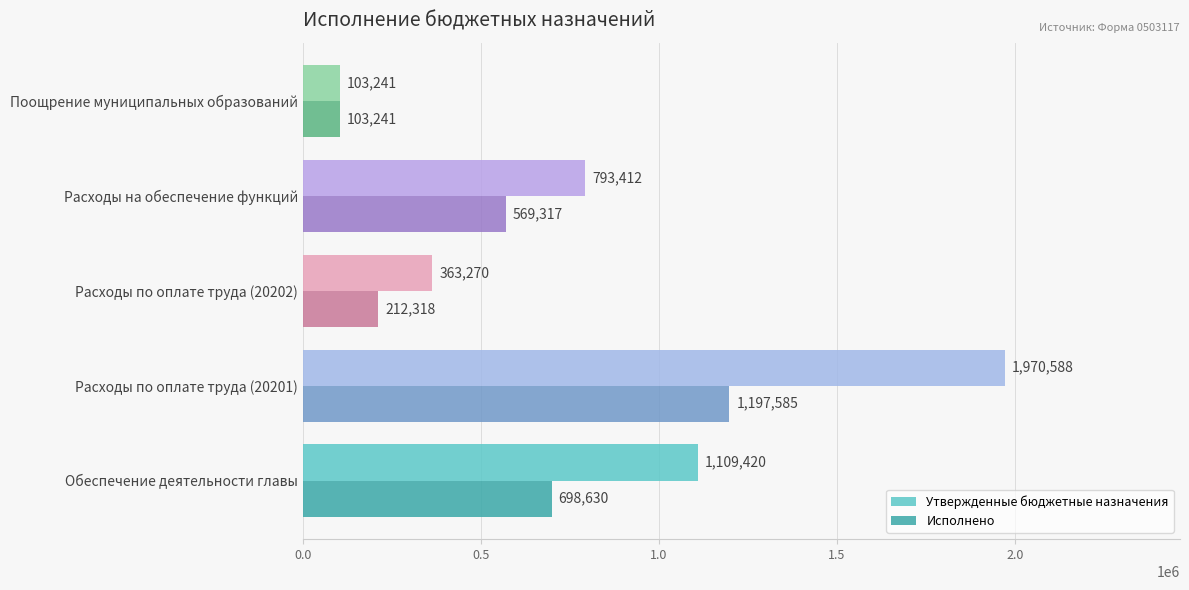

Rank the categories by Исполнено value from lowest to highest.

Поощрение муниципальных образований, Расходы по оплате труда (20202), Расходы на обеспечение функций, Обеспечение деятельности главы, Расходы по оплате труда (20201)